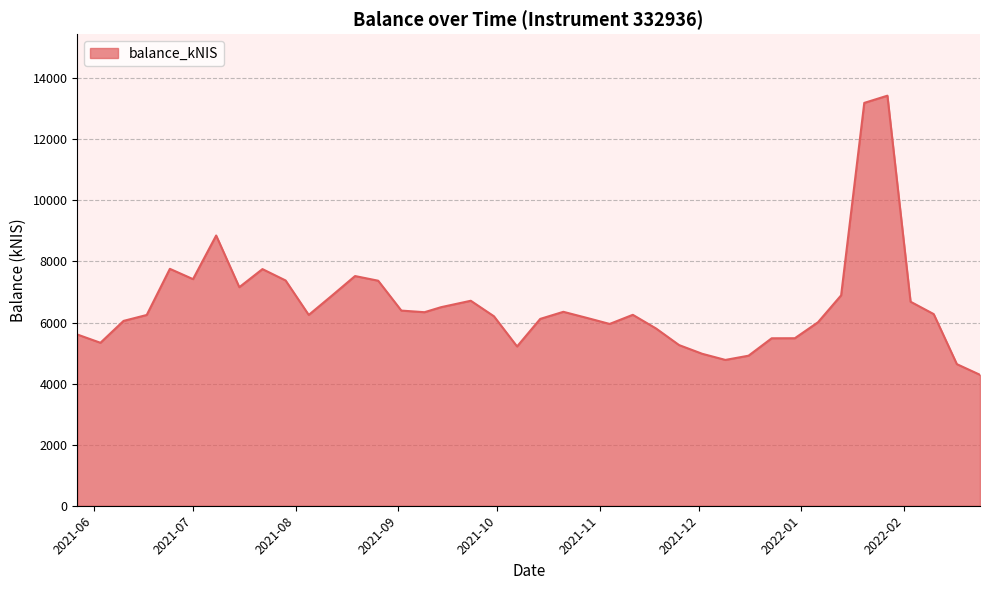

What is the minimum value shown in the chart?

4287.8